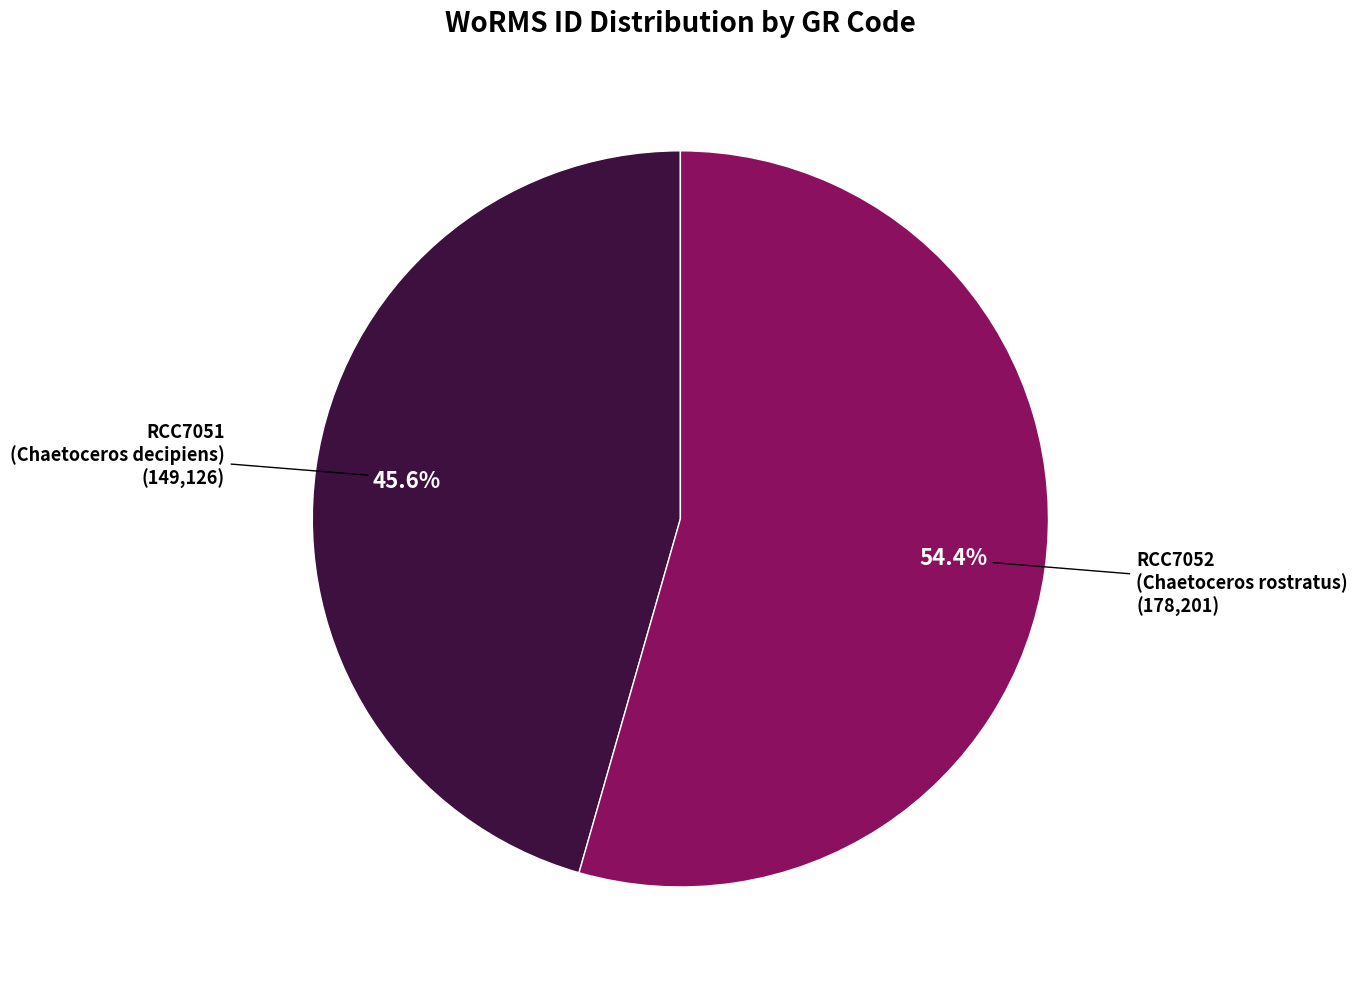

Count the number of slices in the pie.

2